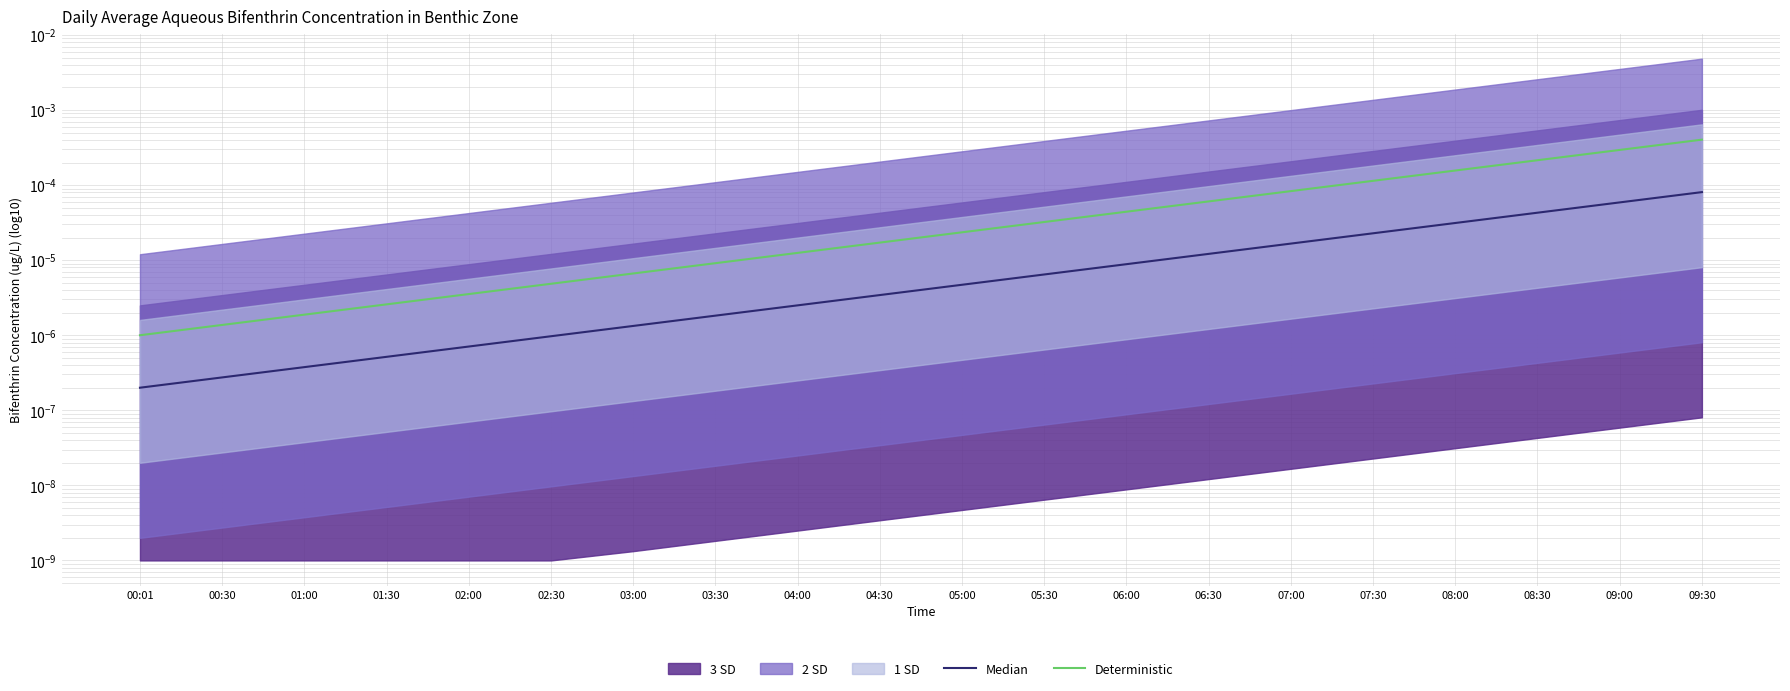

Is it true that Median equals 0.0 at 03:30?

False